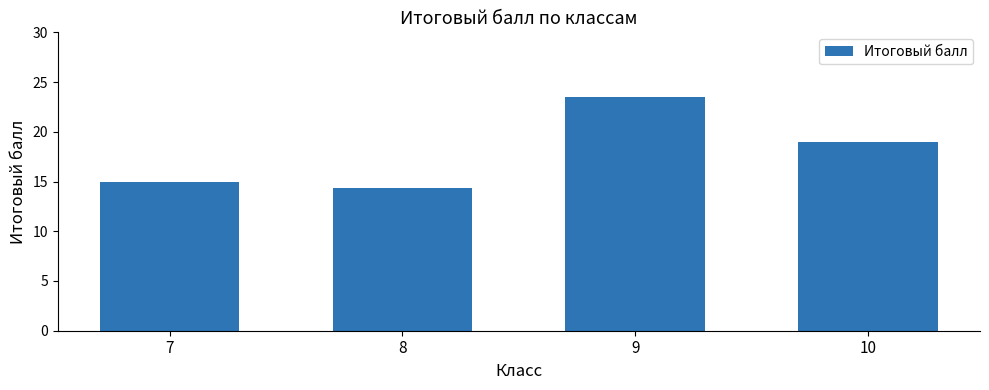

True or false: the data shows 14.3 at 8.

True